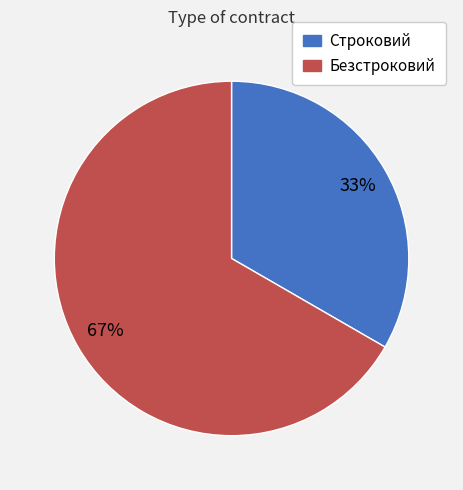

How many segments does this pie chart have?

2